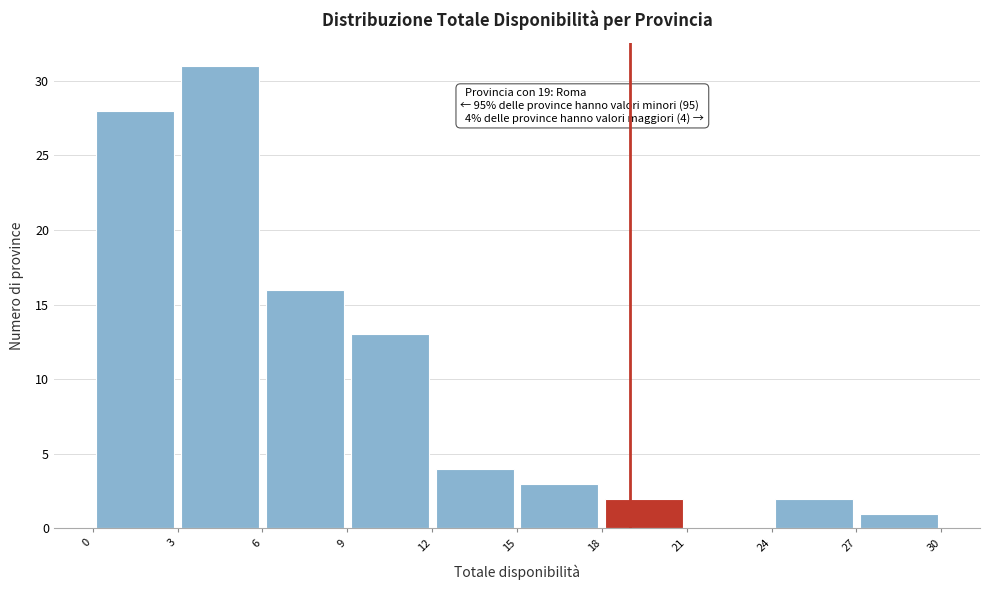

Over which range of the x-axis is the bar tallest?

3 to 6